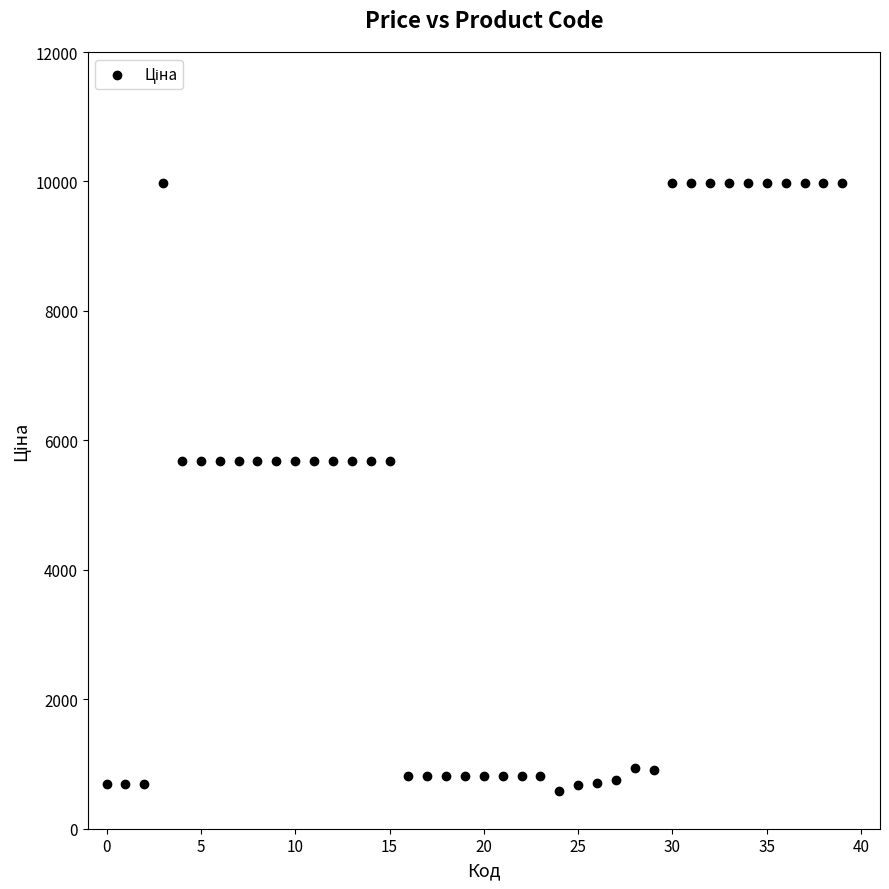

What is the range of Y values (max minus min)?

9390.6